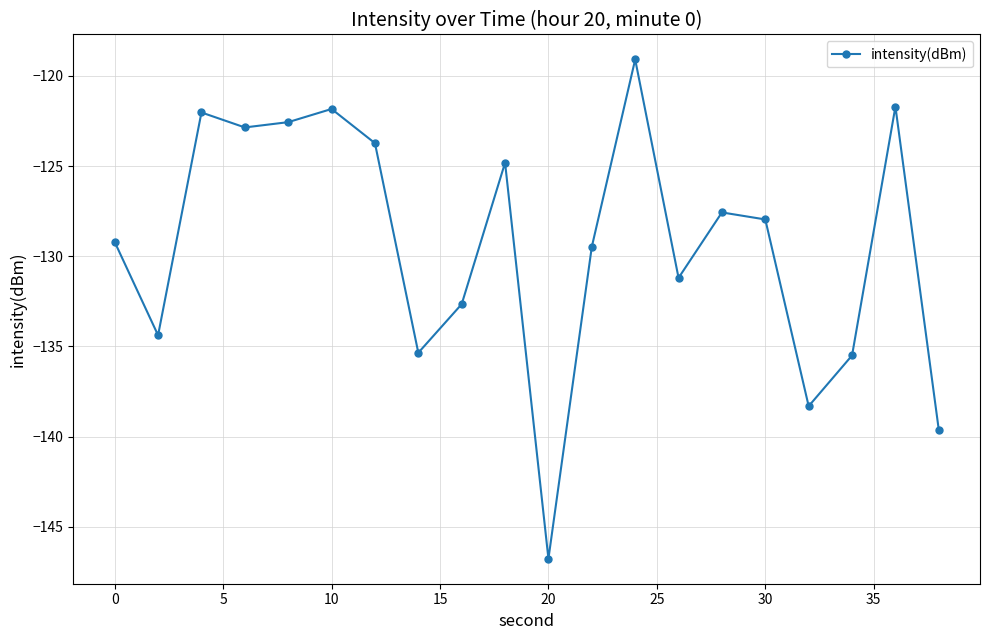

How many points are higher than both their immediate neighbors (excluding endpoints)?

6